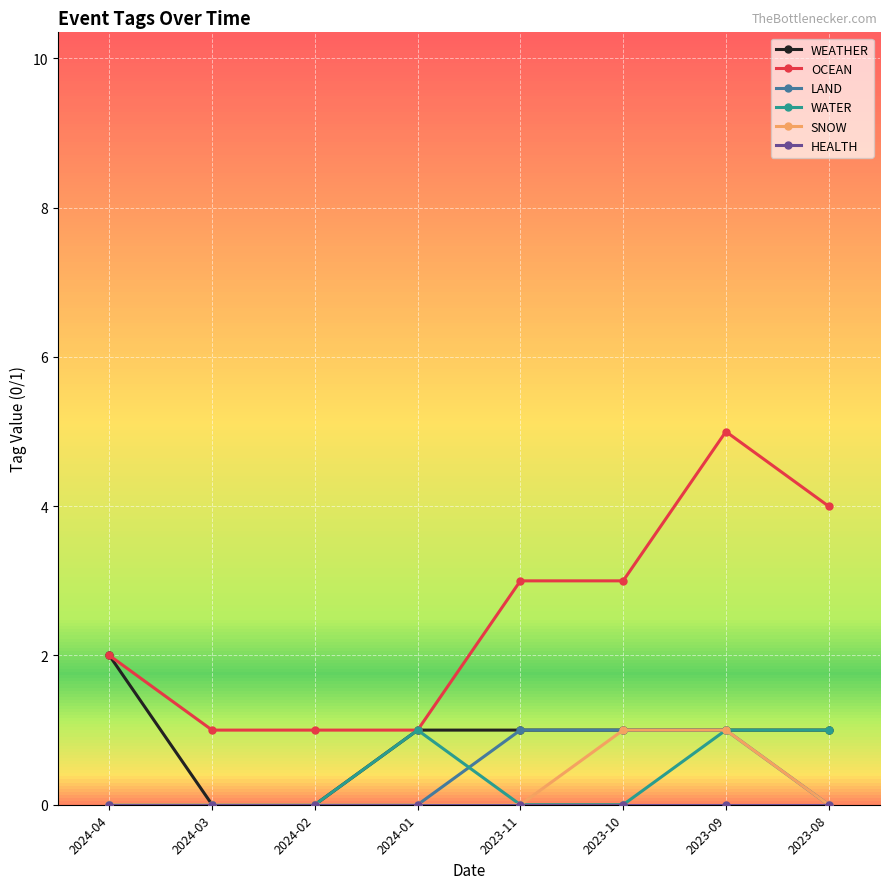

Which label corresponds to the largest value in the chart?

2023-09